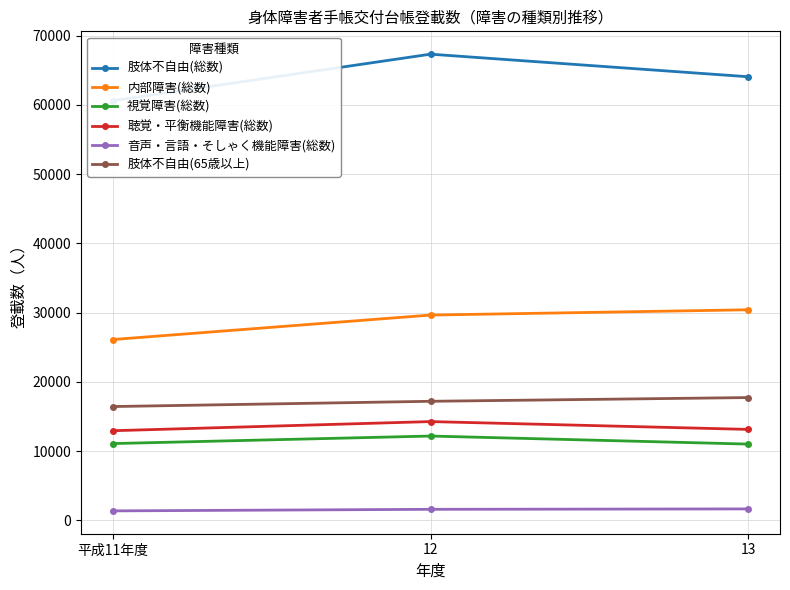

Which category has the highest value in the 肢体不自由(総数) series?

12